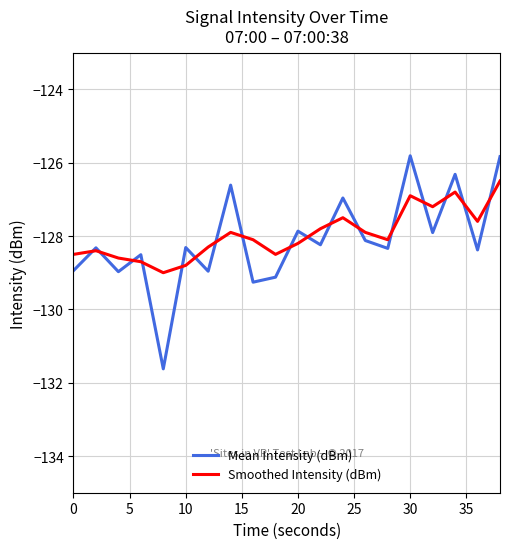

True or false: Smoothed Intensity (dBm) has more than 0 interior local peaks.

True